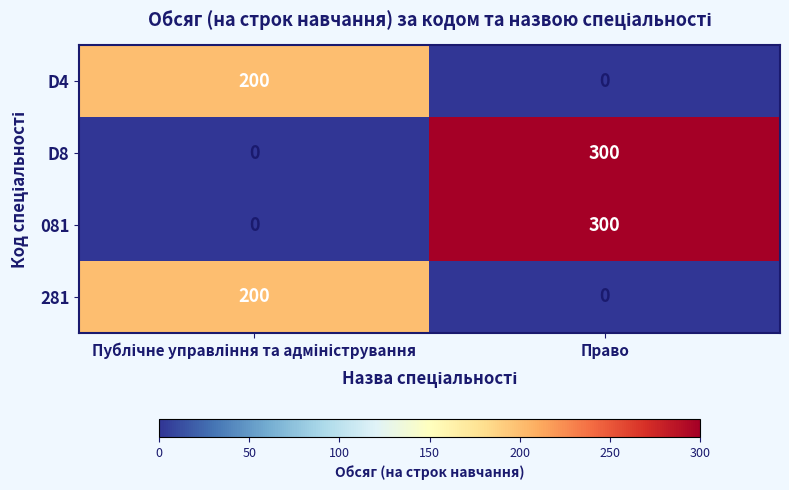

What is the average value of the D8 series?

150